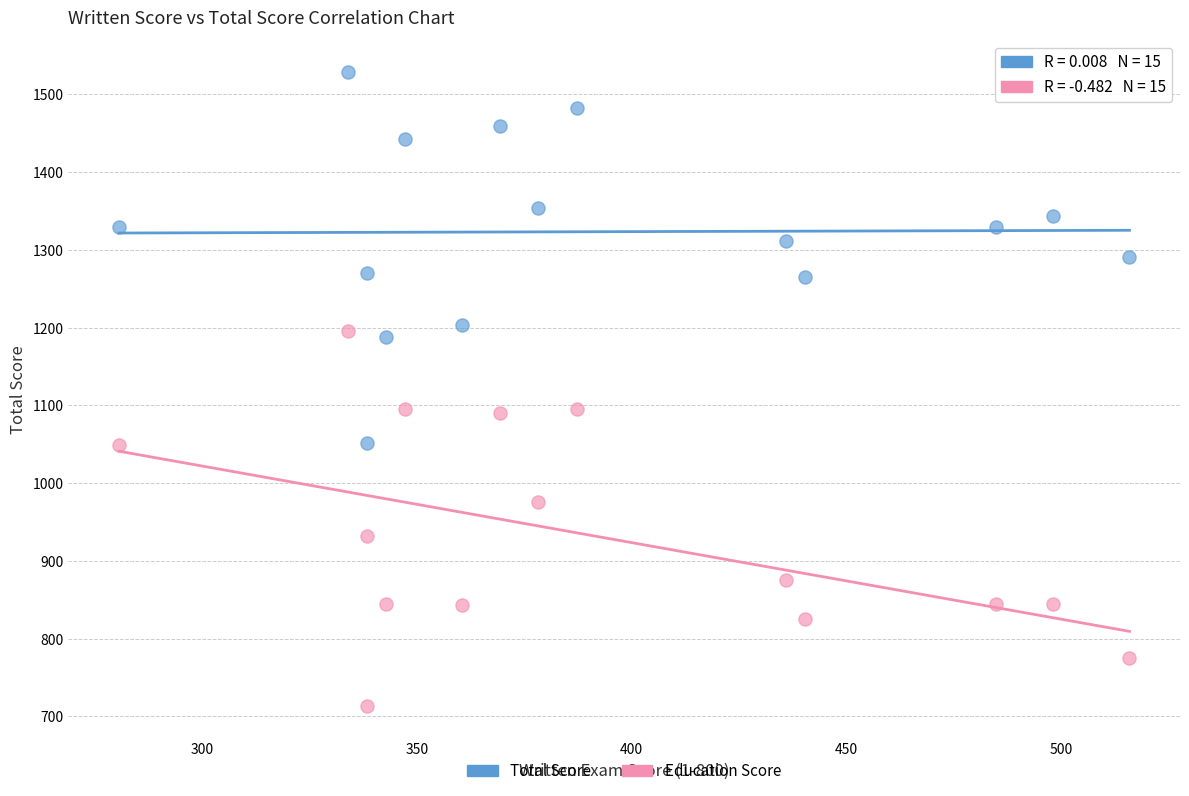

What are all the series names shown in the legend?

Total Score, Education Score